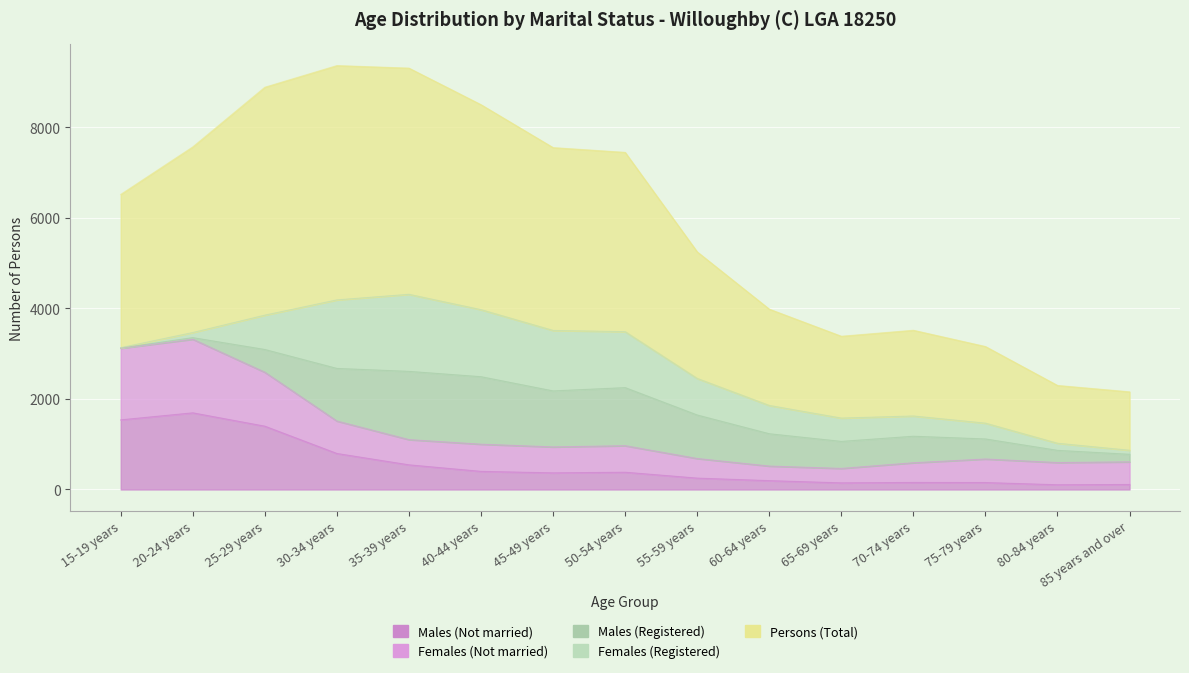

What is the label of the 10th point from the left?

60-64 years